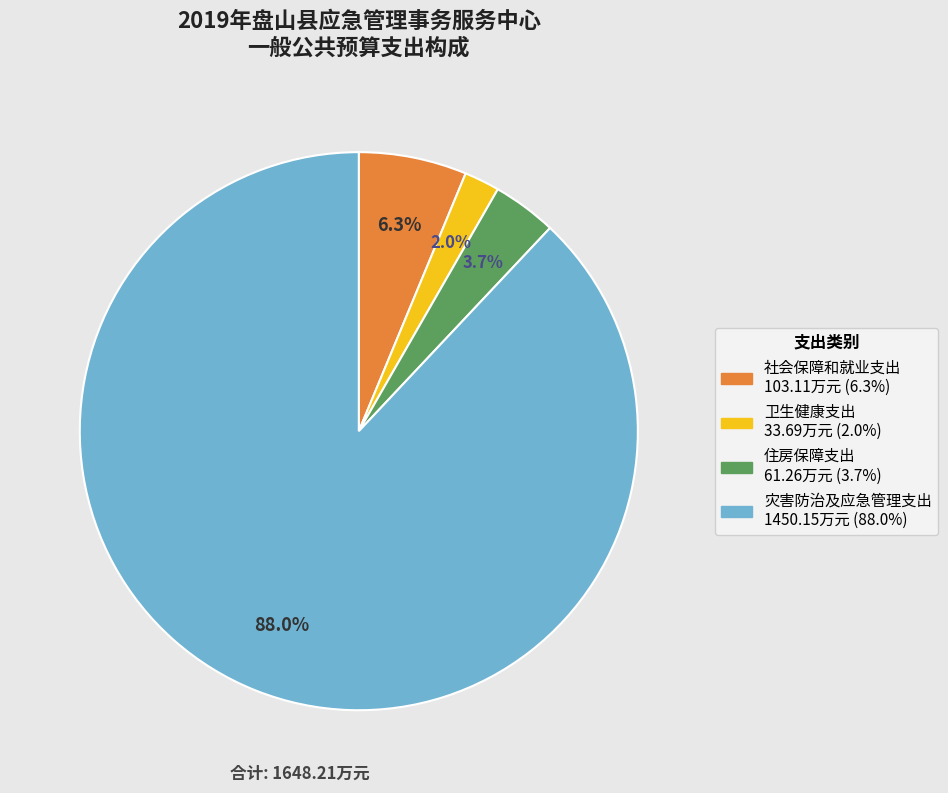

The 灾害防治及应急管理支出 slice represents 88% of the pie. True or false?

True